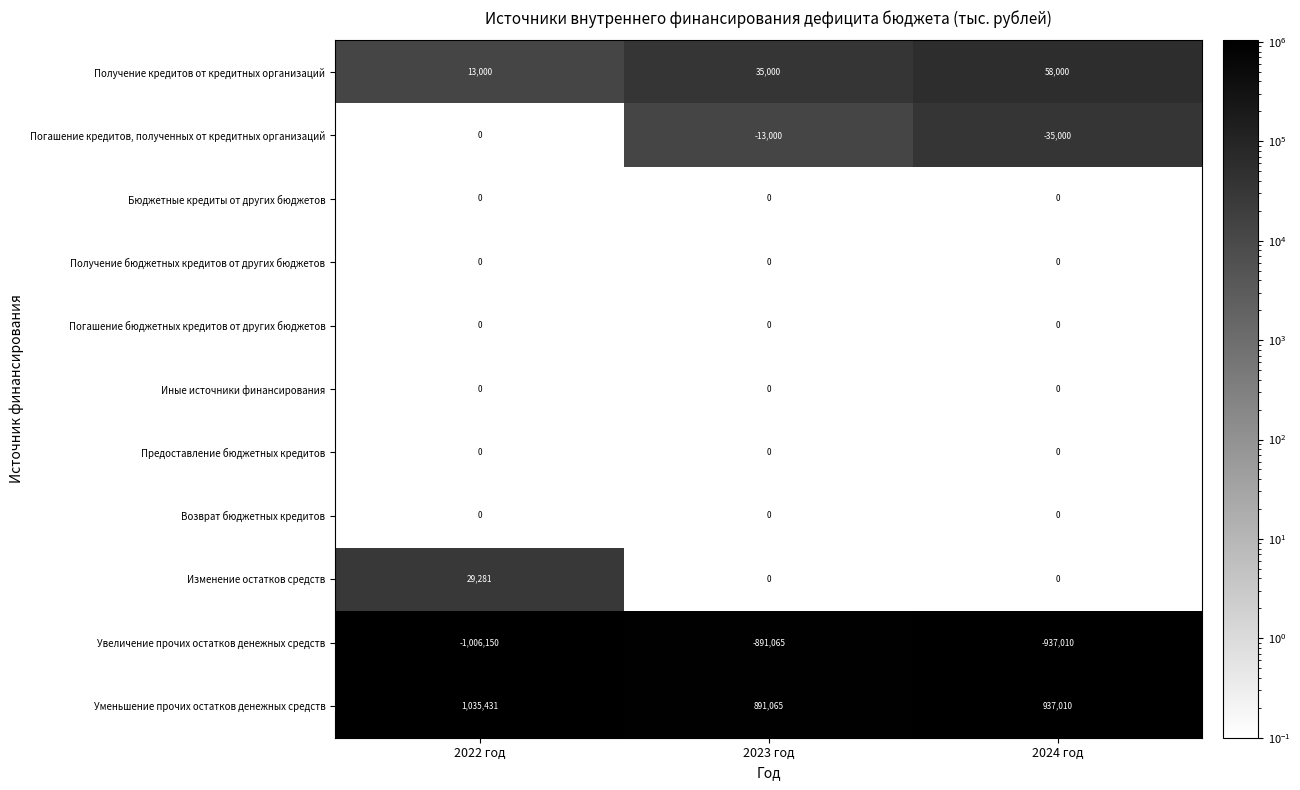

Which series has the largest range (max minus min)?

Уменьшение прочих остатков денежных средств